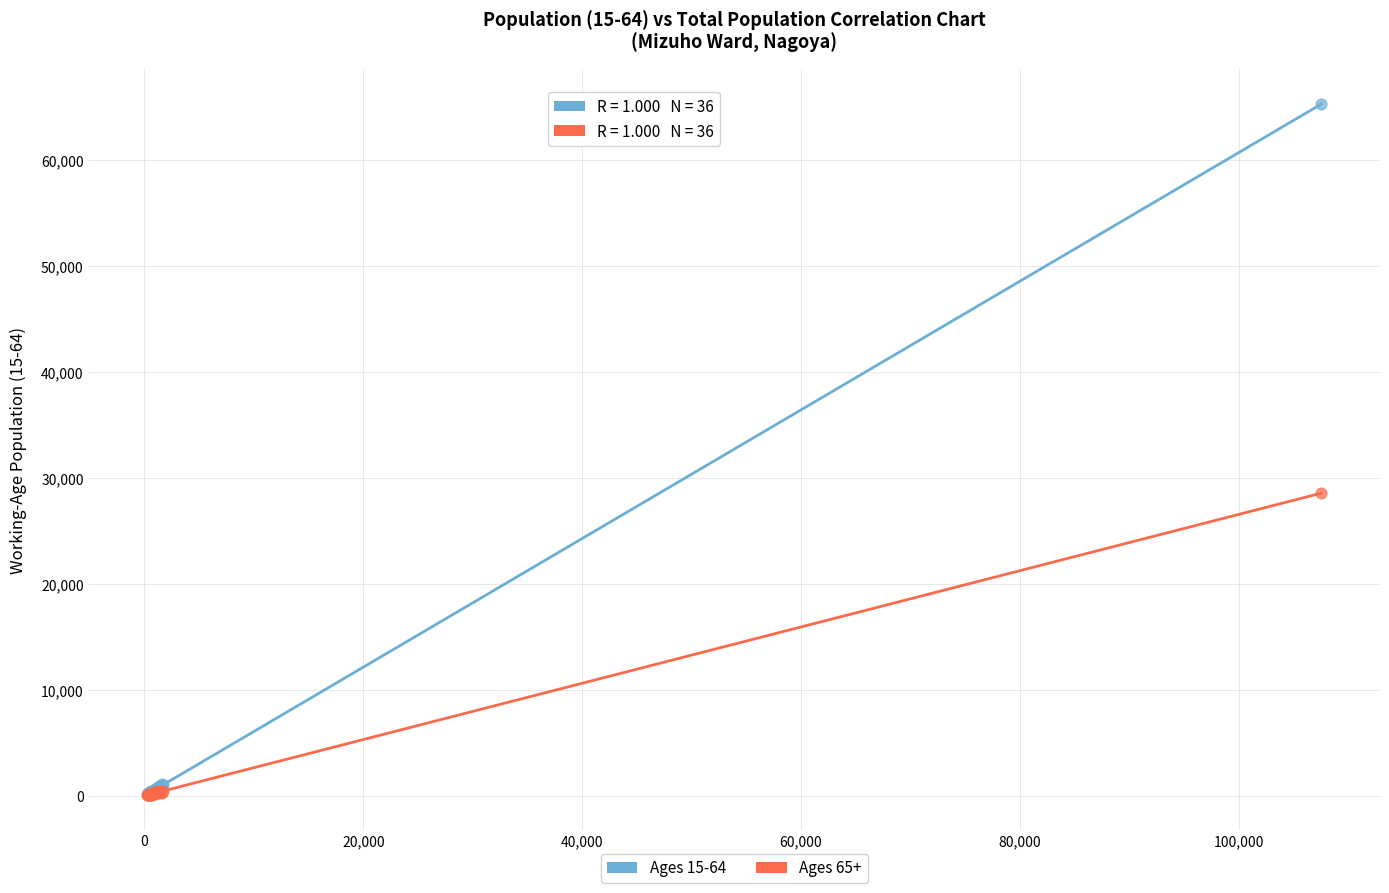

Across all series, what Y value is closest to 32661?

28558